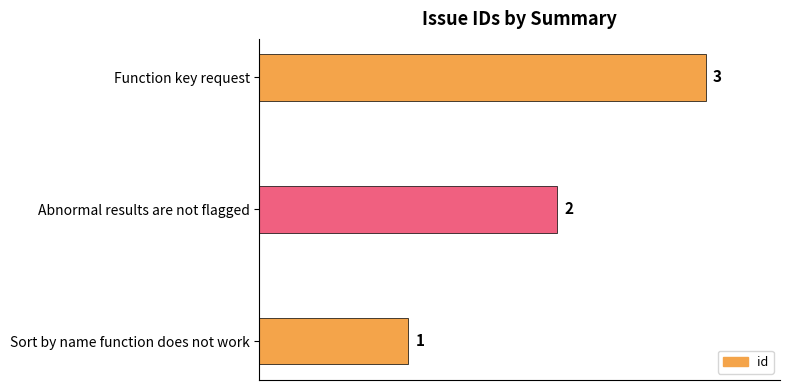

Reading top to bottom, list all the values displayed in this chart.

Function key request=3	Abnormal results are not flagged=2	Sort by name function does not work=1